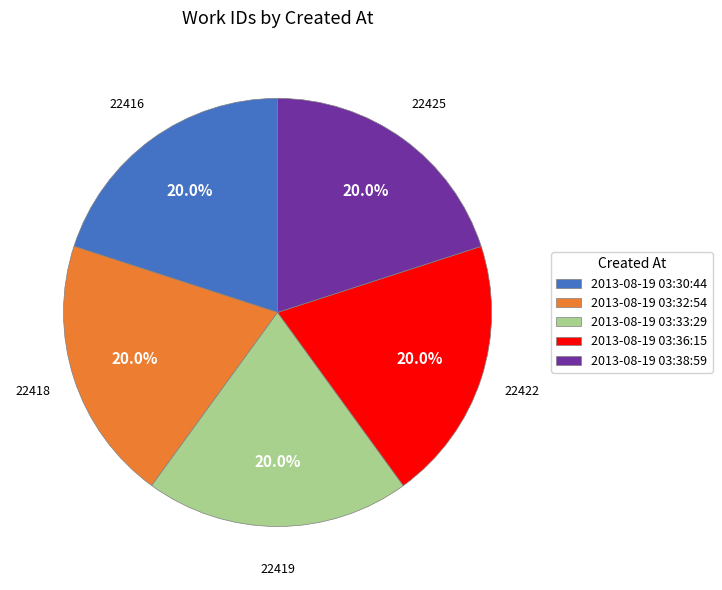

What is the total percentage of 2013-08-19 03:36:15 and 2013-08-19 03:33:29?

40.0%